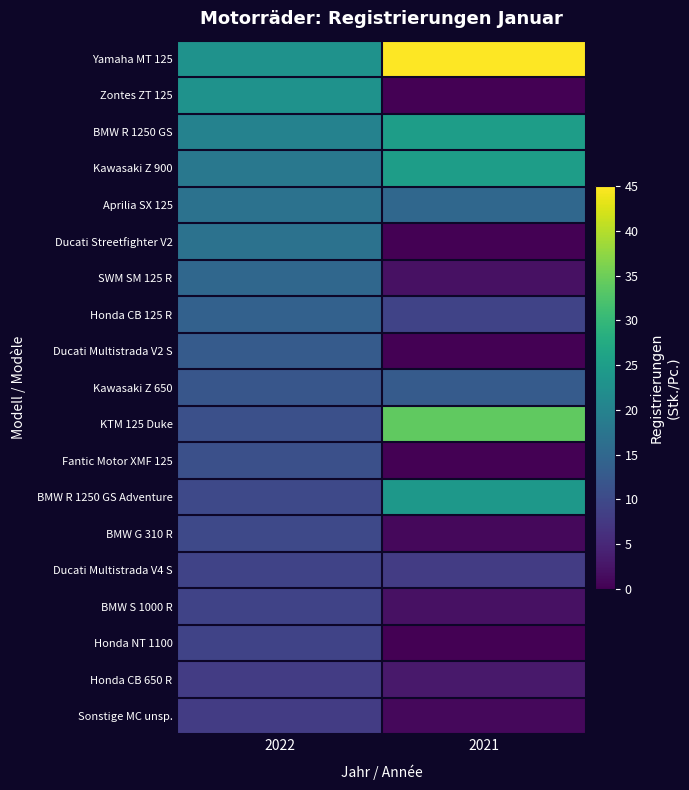

Reading left to right, list all the values displayed in this chart.

Yamaha MT 125: 2022=23	2021=45
Zontes ZT 125: 2022=23	2021=0
BMW R 1250 GS: 2022=20	2021=25
Kawasaki Z 900: 2022=18	2021=25
Aprilia SX 125: 2022=17	2021=15
Ducati Streetfighter V2: 2022=17	2021=0
SWM SM 125 R: 2022=15	2021=2
Honda CB 125 R: 2022=14	2021=9
Ducati Multistrada V2 S: 2022=13	2021=0
Kawasaki Z 650: 2022=12	2021=13
KTM 125 Duke: 2022=11	2021=34
Fantic Motor XMF 125: 2022=11	2021=0
BMW R 1250 GS Adventure: 2022=10	2021=24
BMW G 310 R: 2022=10	2021=1
Ducati Multistrada V4 S: 2022=9	2021=8
BMW S 1000 R: 2022=9	2021=2
Honda NT 1100: 2022=9	2021=0
Honda CB 650 R: 2022=8	2021=3
Sonstige MC unsp.: 2022=8	2021=1